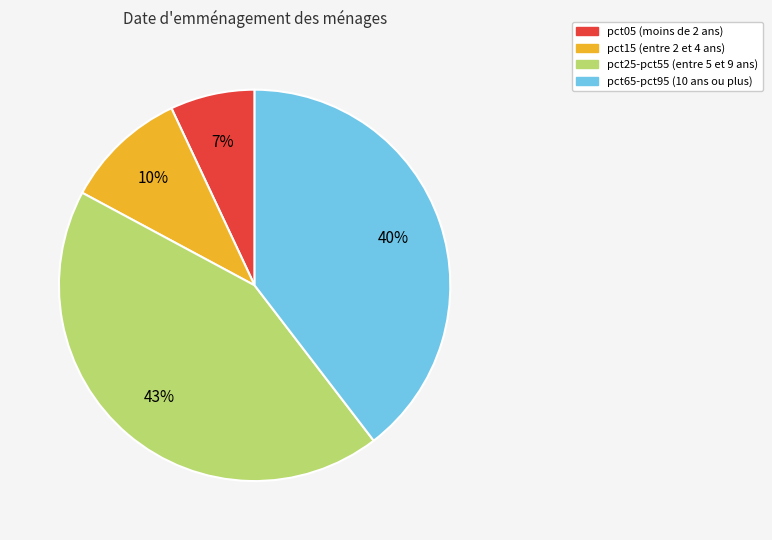

To the nearest percent, what is the average slice percentage?

25%